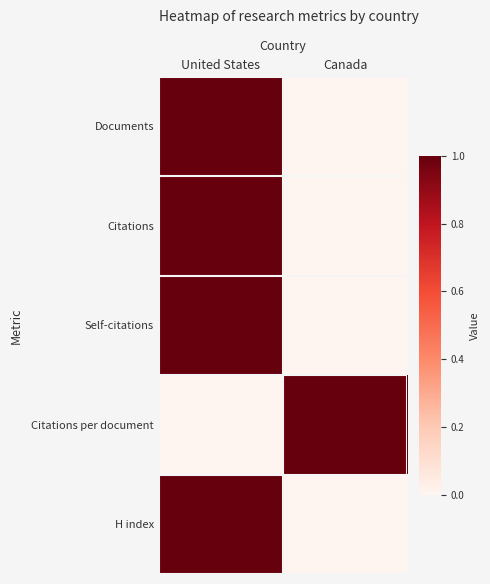

What is the difference between the highest and lowest values at Canada?

1